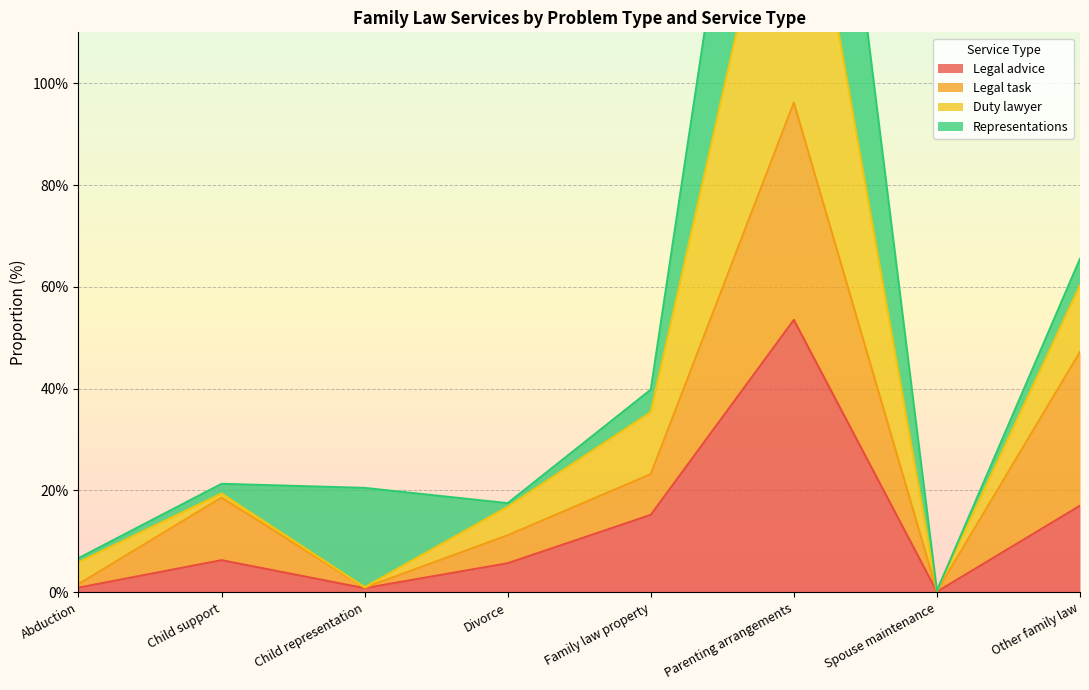

Where is Legal advice nearest to the value 26?

Other family law